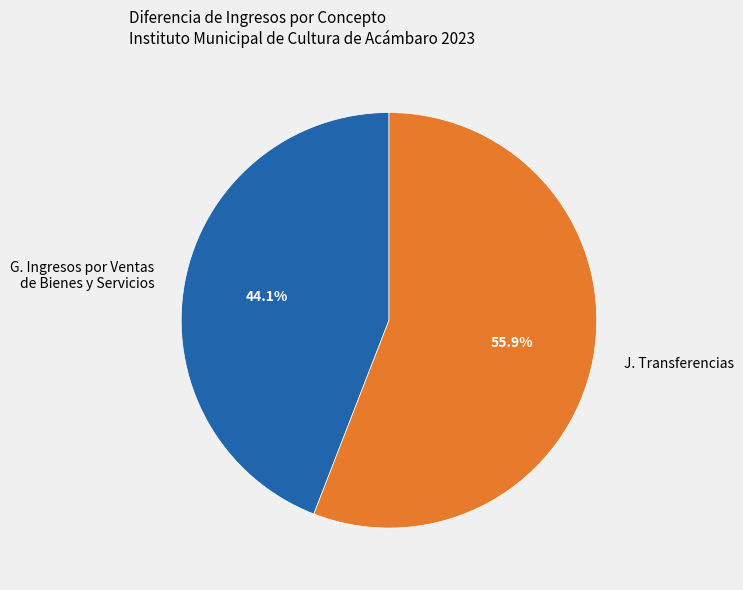

True or false: J. Transferencias accounts for 56% of the total.

True